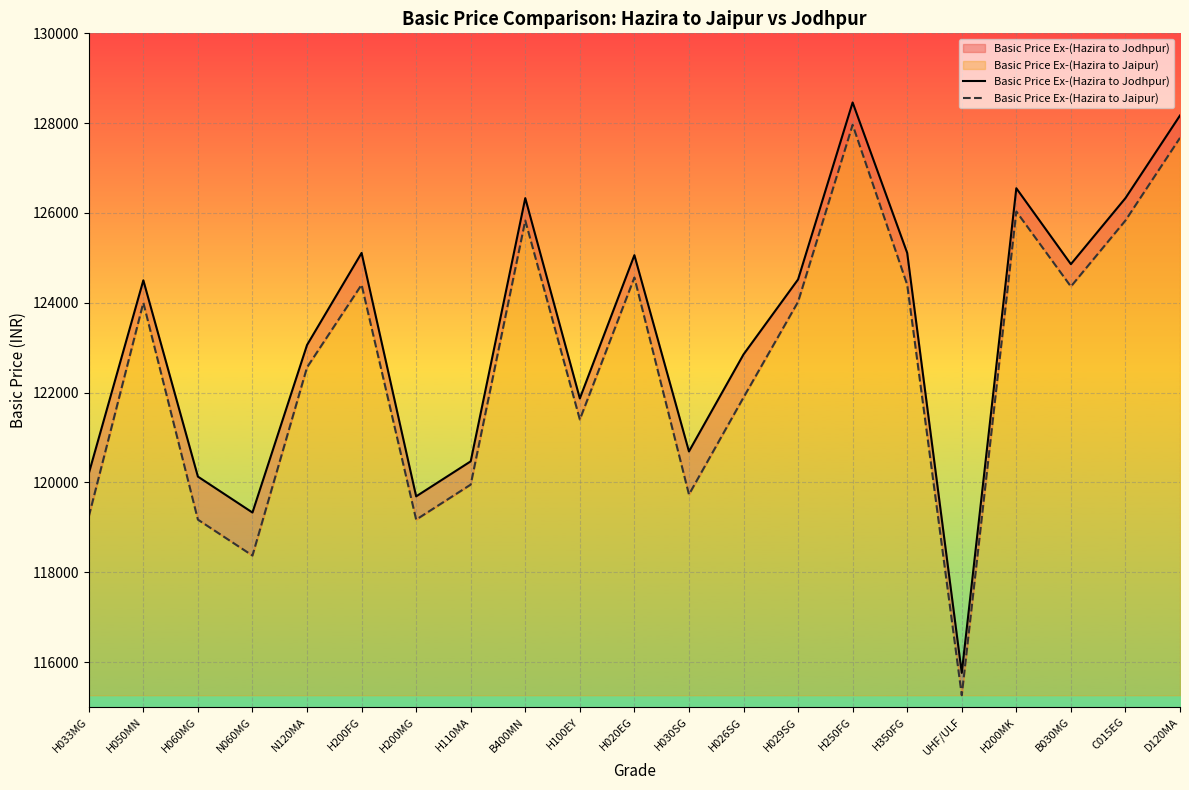

Rank the series by their average value, from lowest to highest.

Basic Price Ex-(Hazira to Jaipur), Basic Price Ex-(Hazira to Jodhpur)